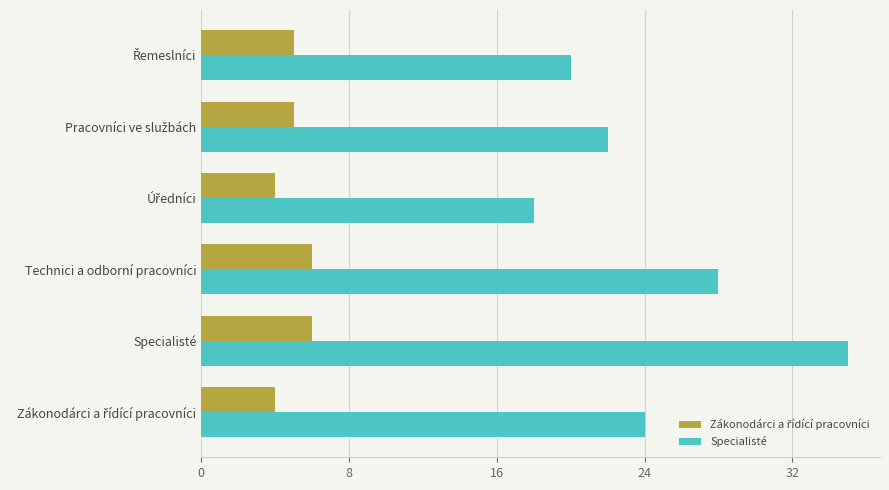

True or false: Specialisté has a value of 35 at Specialisté.

True